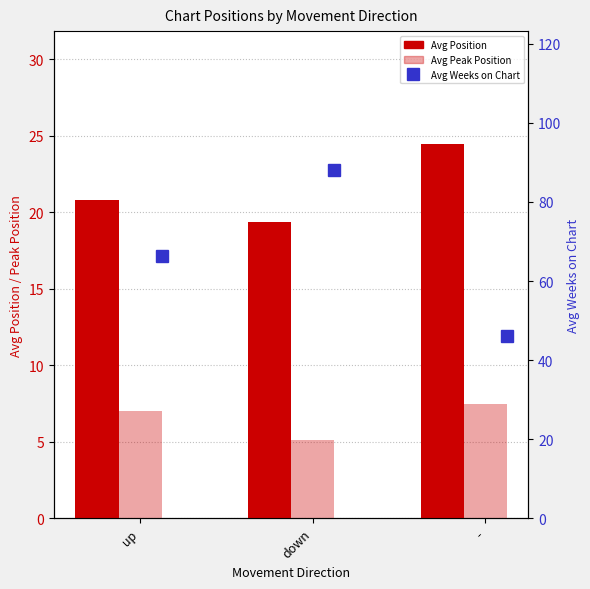

At which category is the sum across all series the highest?

down